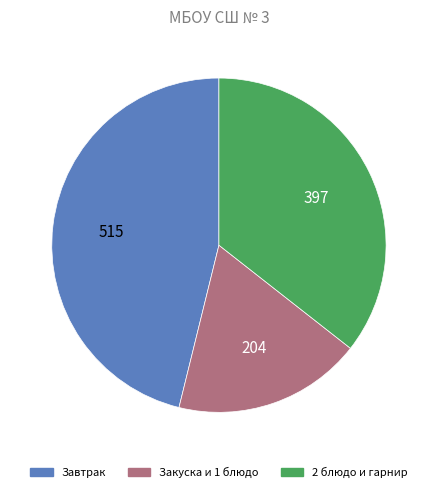

Does Завтрак represent more than half of the total?

No